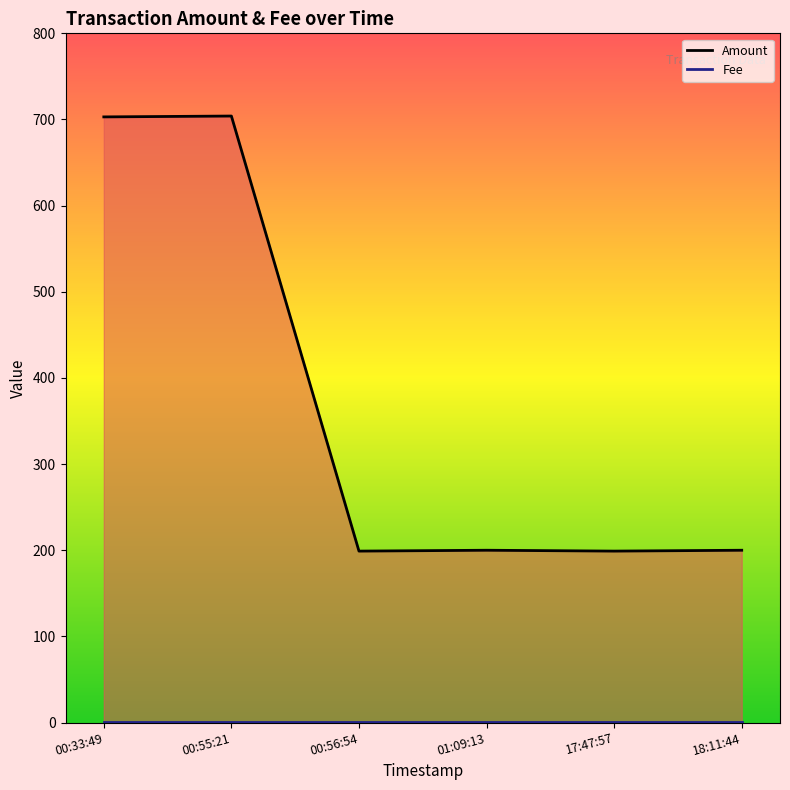

Does the chart display data point markers on the line(s)?

No